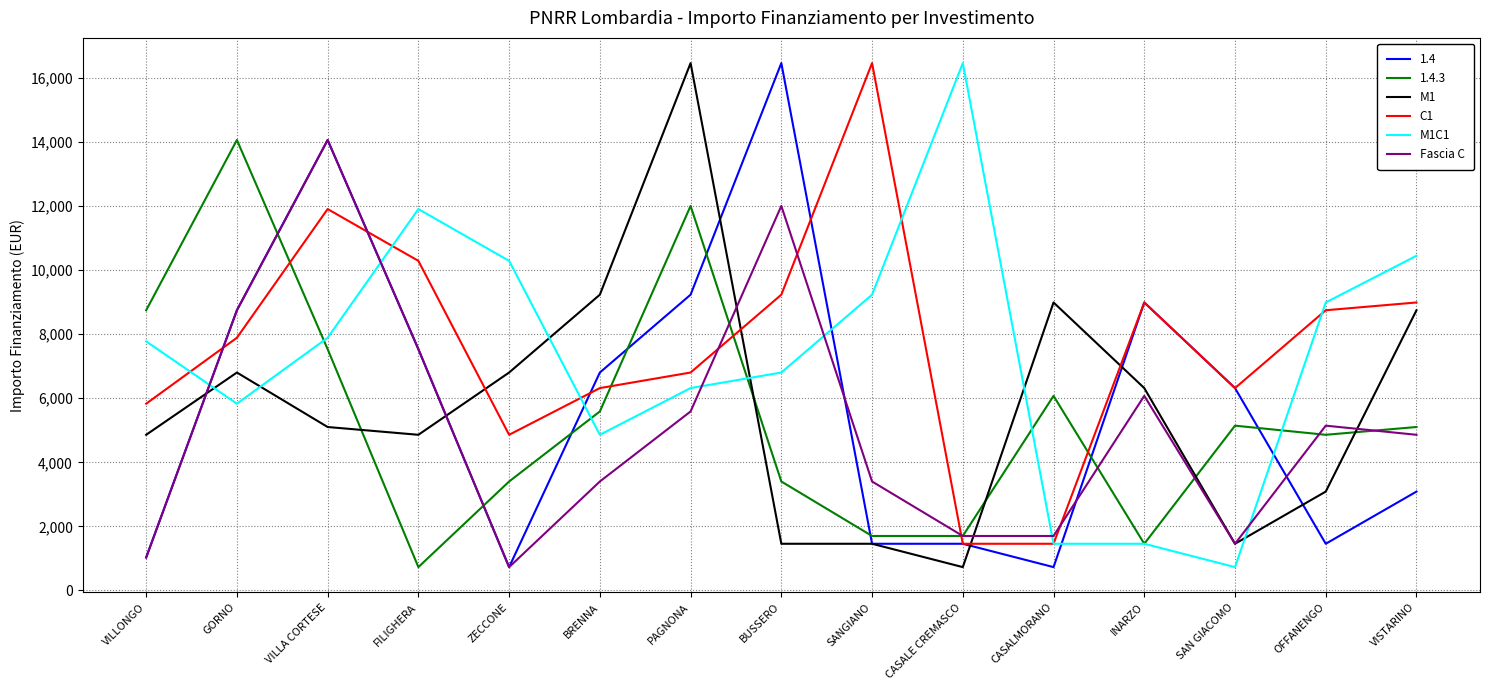

Is it true that M1C1 equals 2013 at VILLONGO?

False